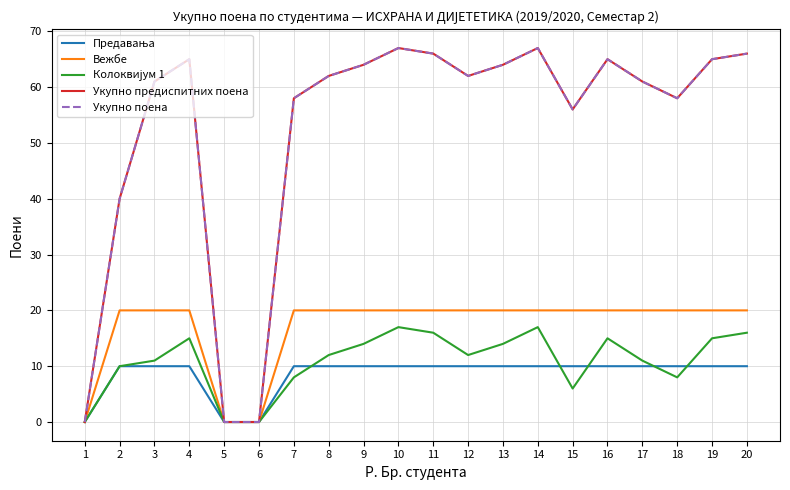

How many lines are shown in the chart?

5